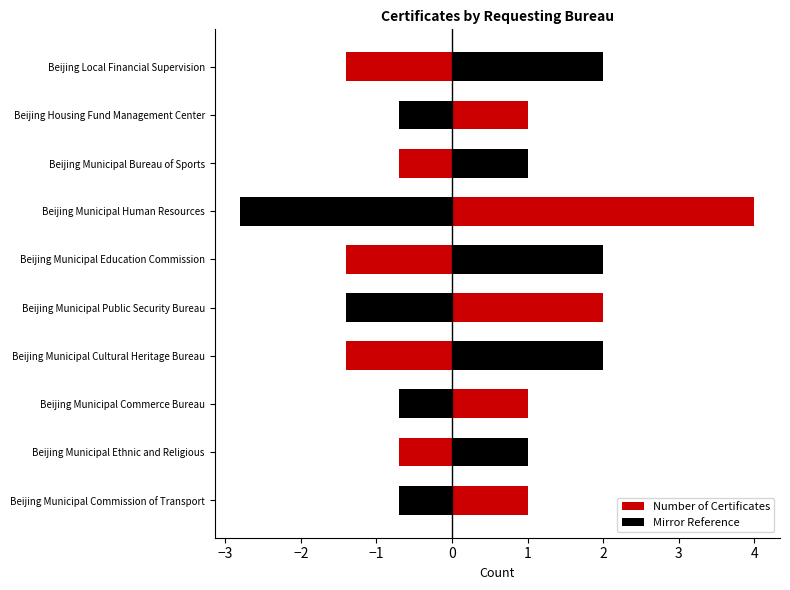

What is the value of the Mirror Reference bar at the 6th from the left?

-1.4